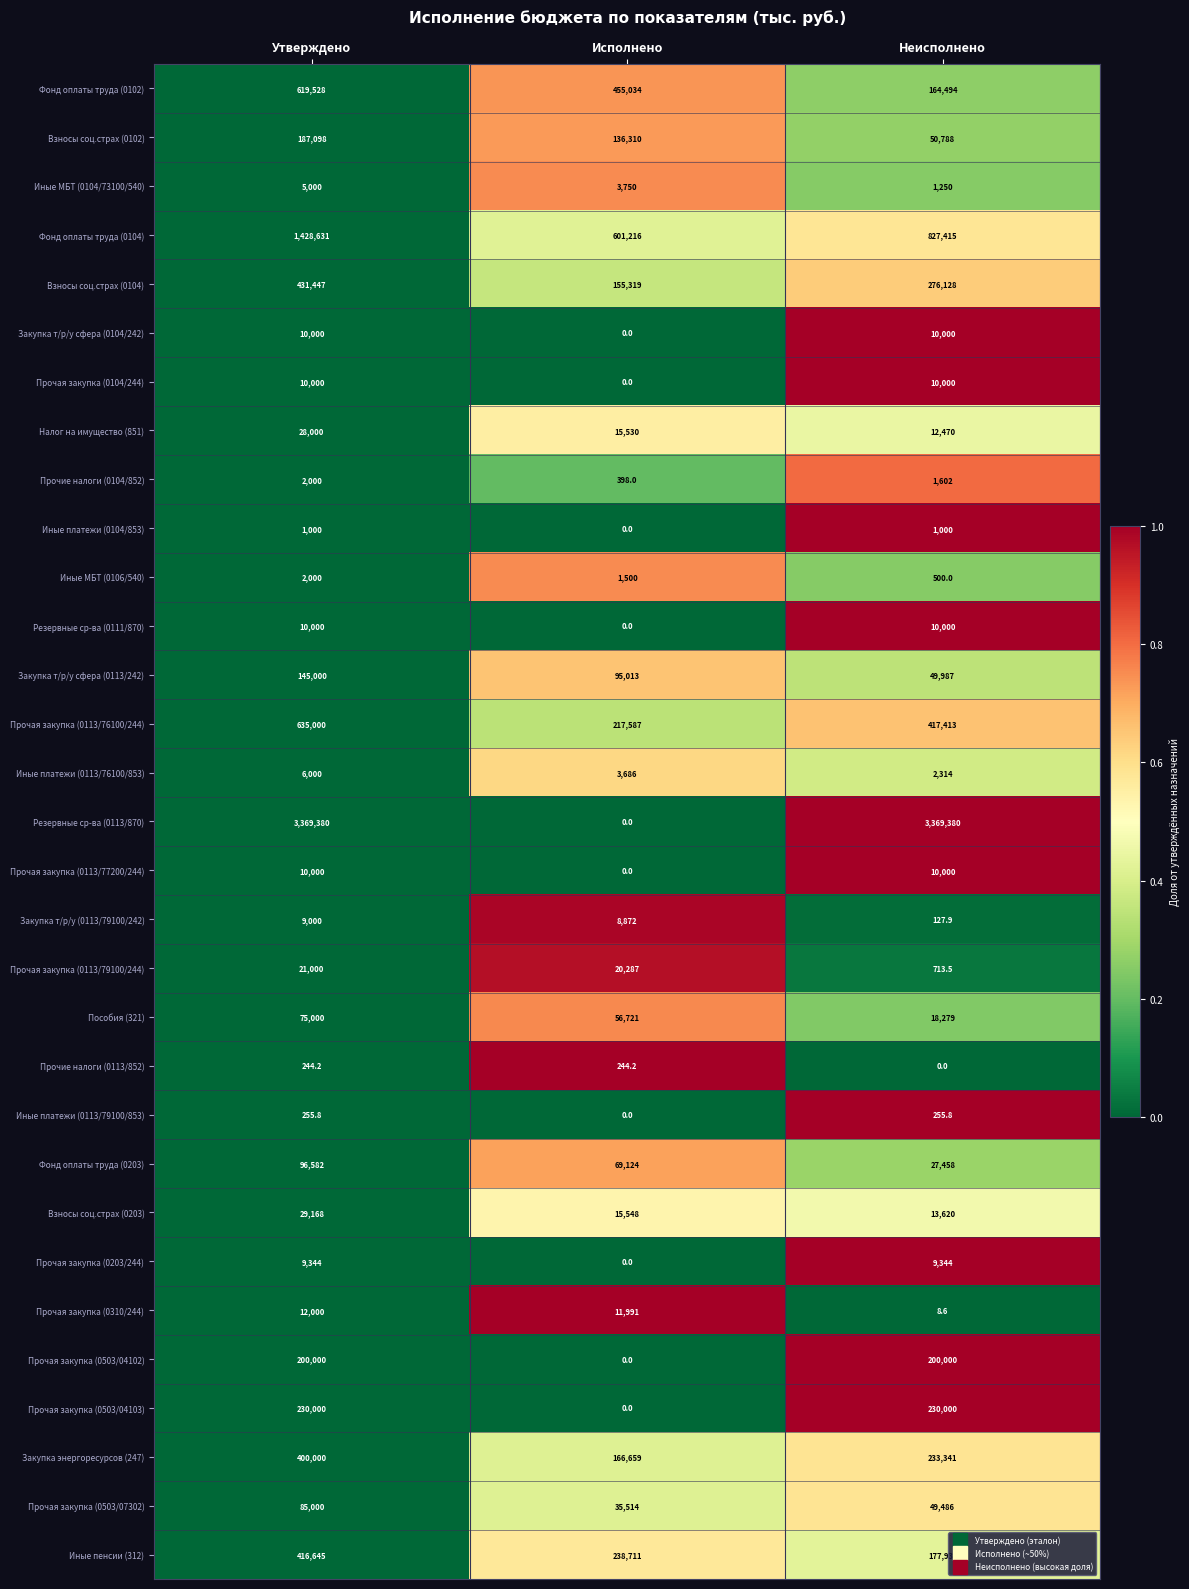

Is it true that Иные платежи (0113/79100/853) equals 255.8 at Утверждено?

True